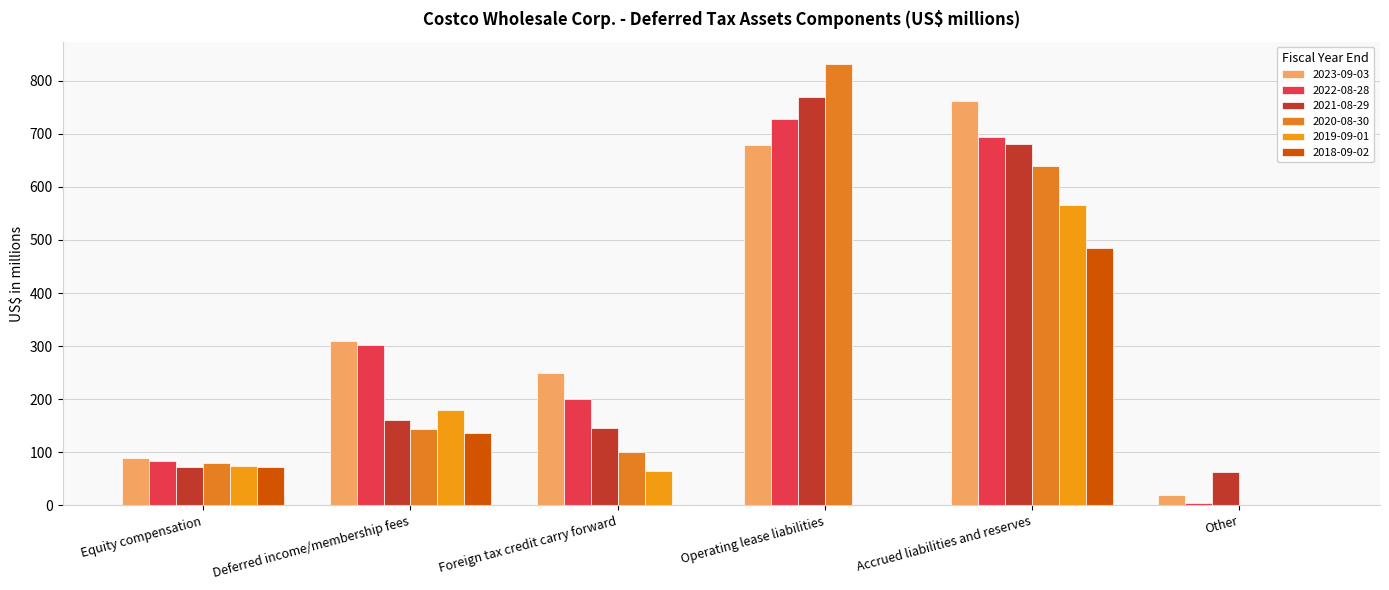

How many categories are shown in the chart?

6